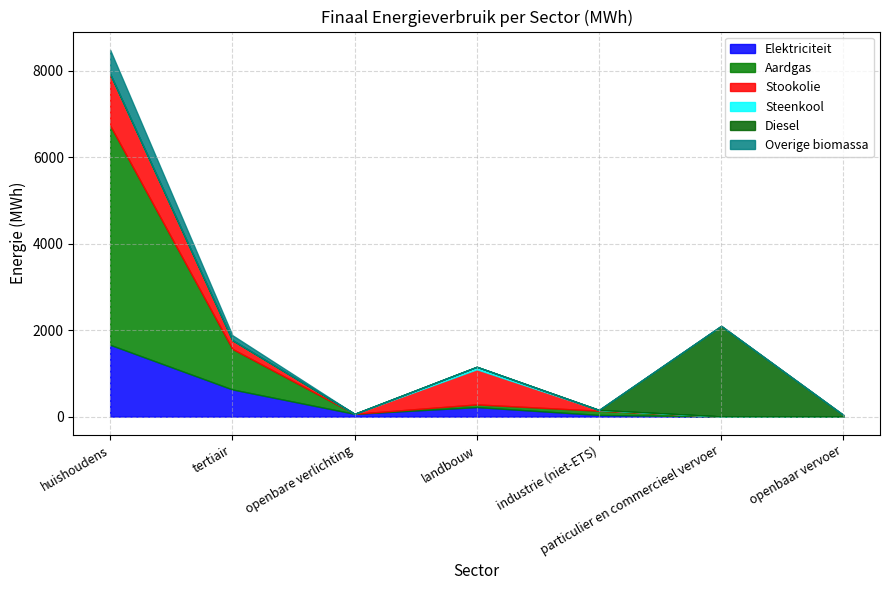

True or false: Elektriciteit and Steenkool intersect in this chart.

False